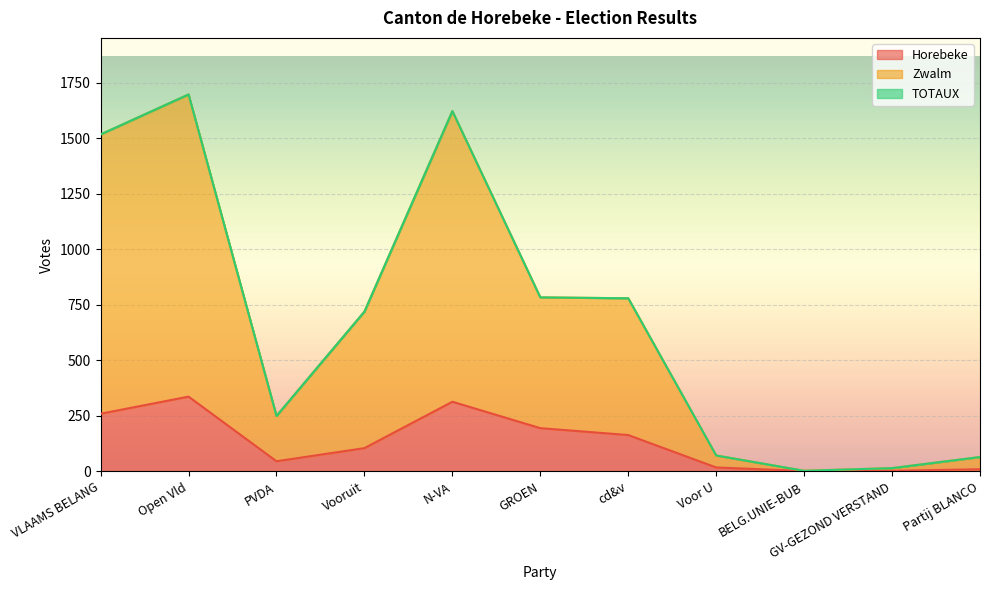

At how many categories does at least one series exceed 1177?

3